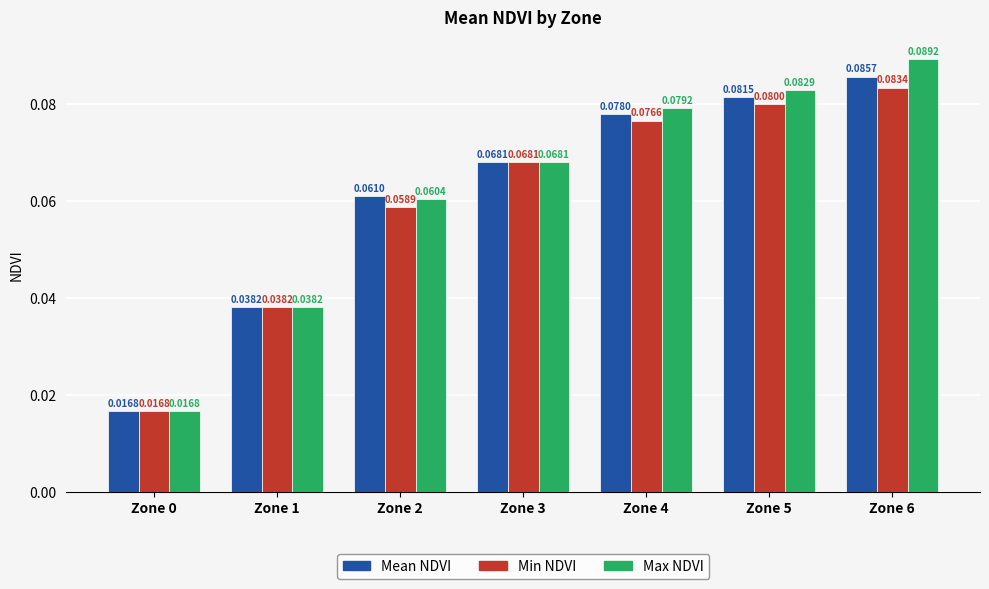

How many series are shown in this chart?

3